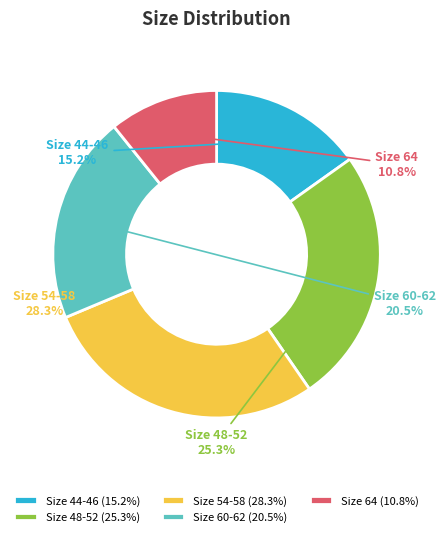

Does any single category account for the majority?

No